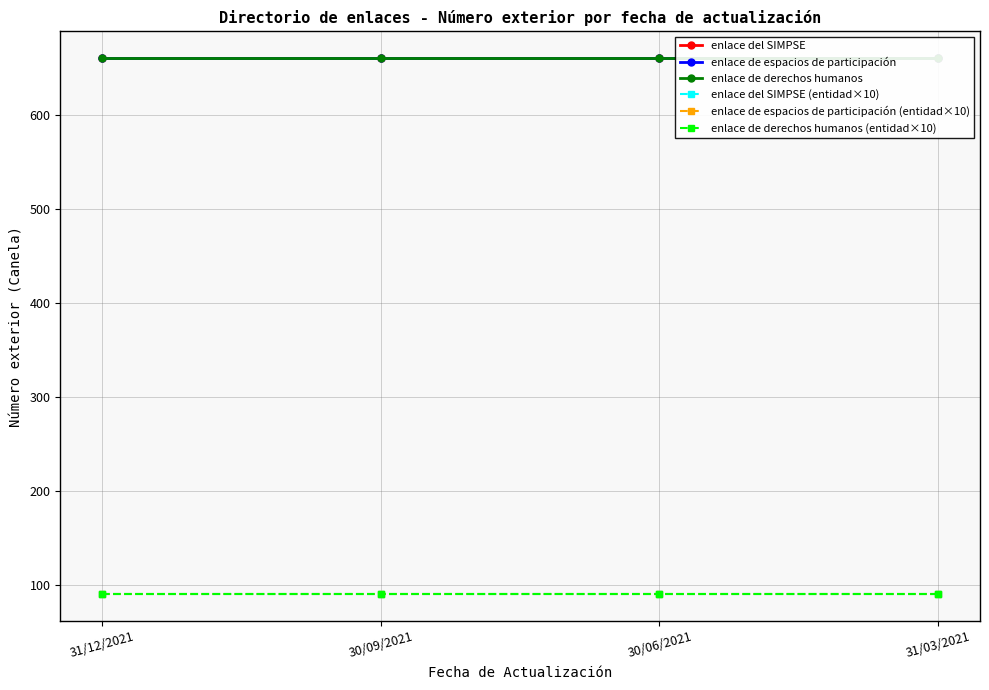

Reading right to left, extract all data points from this chart.

enlace del SIMPSE: 660	660	660	660
enlace de espacios de participación: 660	660	660	660
enlace de derechos humanos: 660	660	660	660
enlace del SIMPSE (entidad×10): 90	90	90	90
enlace de espacios de participación (entidad×10): 90	90	90	90
enlace de derechos humanos (entidad×10): 90	90	90	90